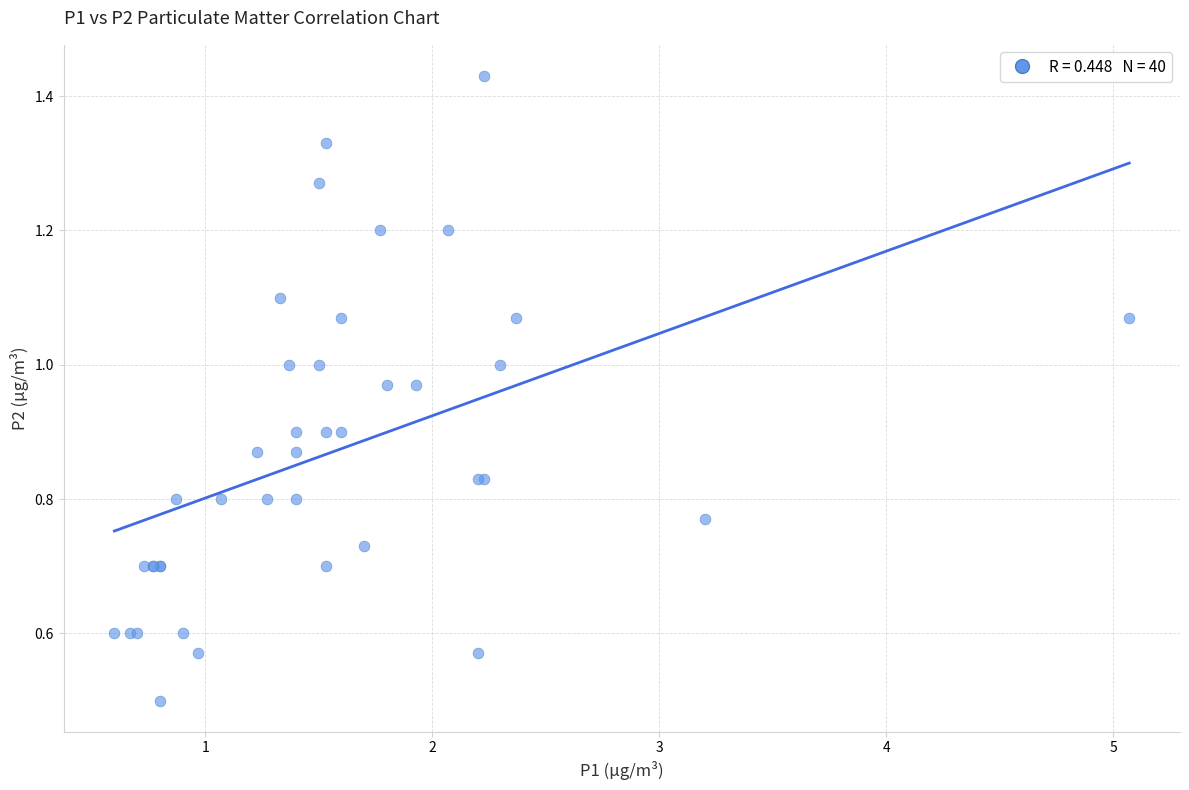

What Y value in the scatter plot is closest to 0?

0.5